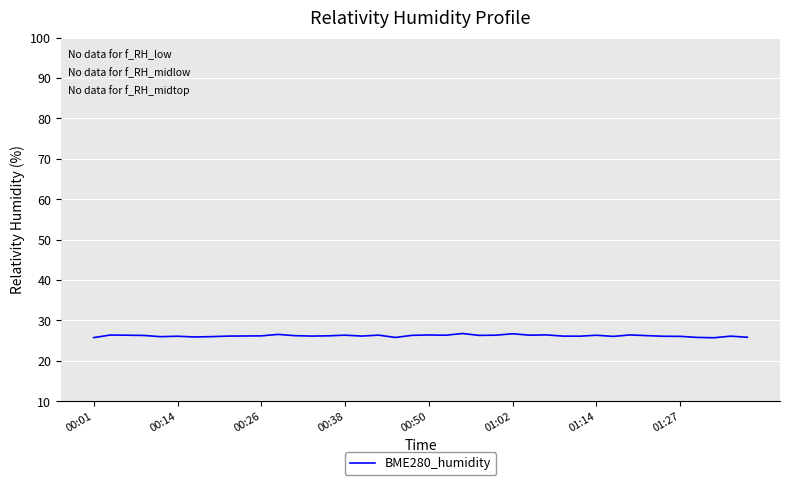

What is the greatest value displayed?

26.8